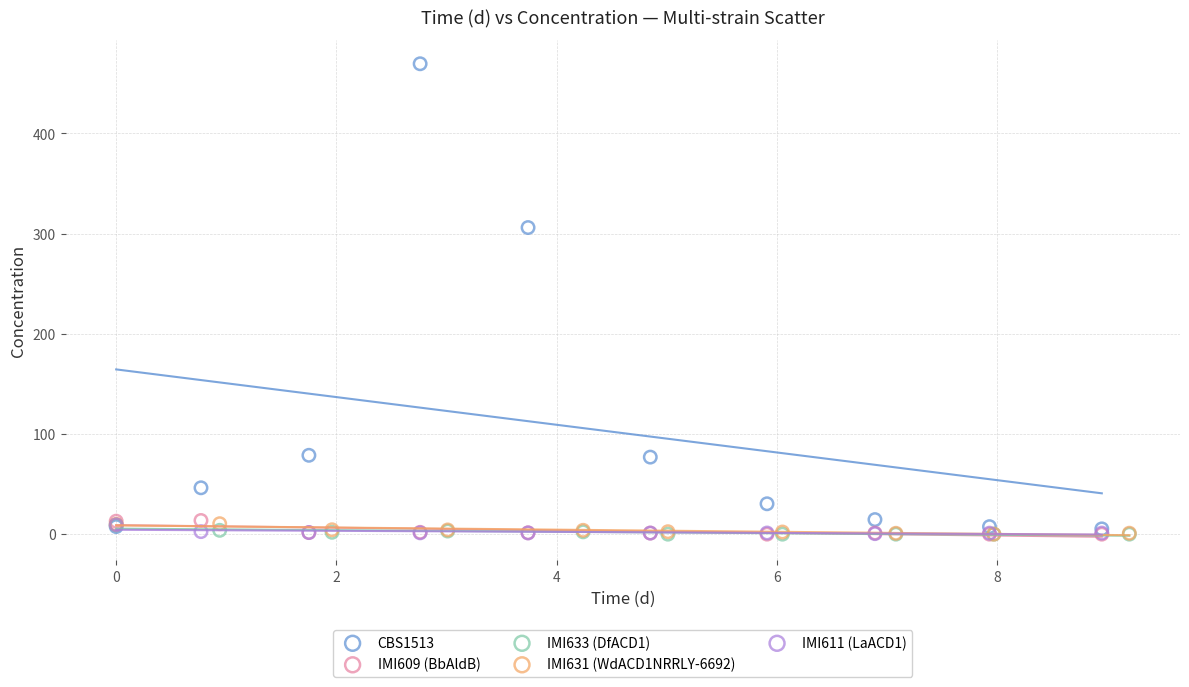

Which series reaches the maximum Y coordinate?

CBS1513